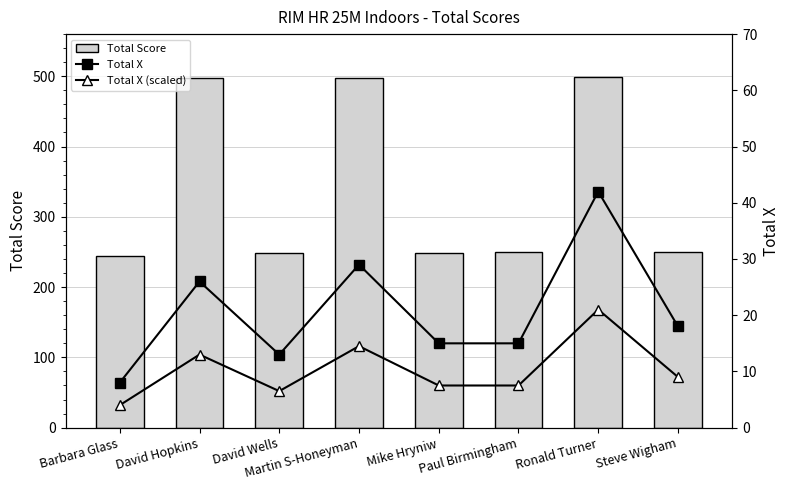

What is the difference between the second highest and second lowest values in the Total X series?

16.0